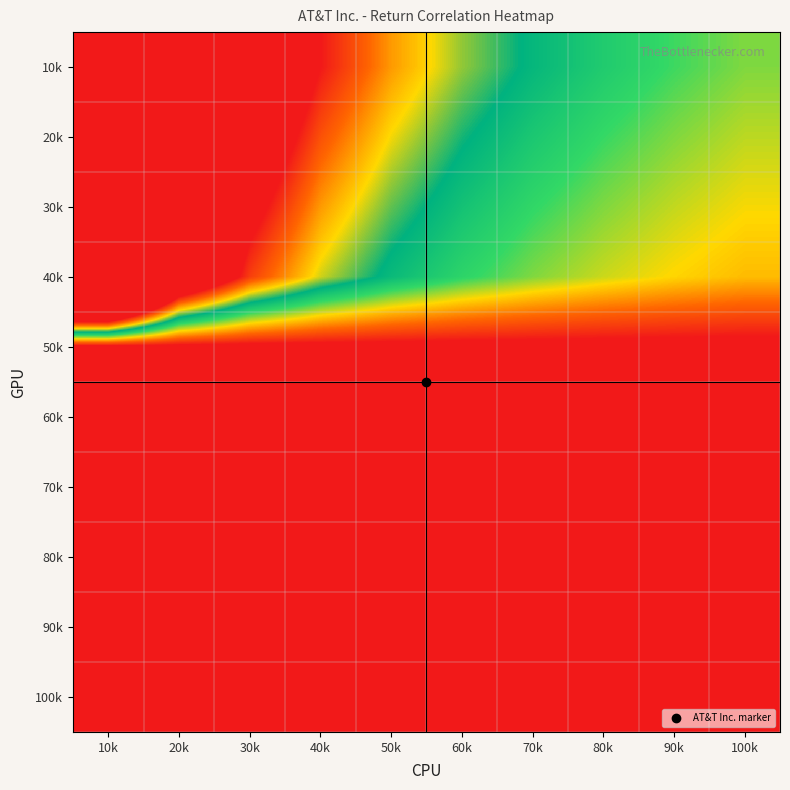

What is the spread (max minus min) of values at 50k?

2.0